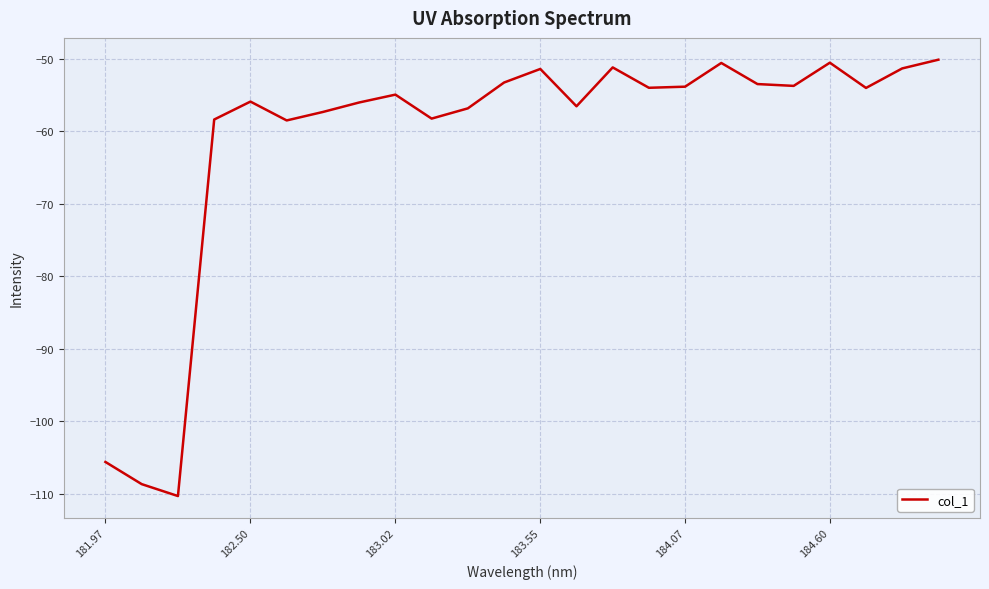

How many lines are shown in the chart?

1